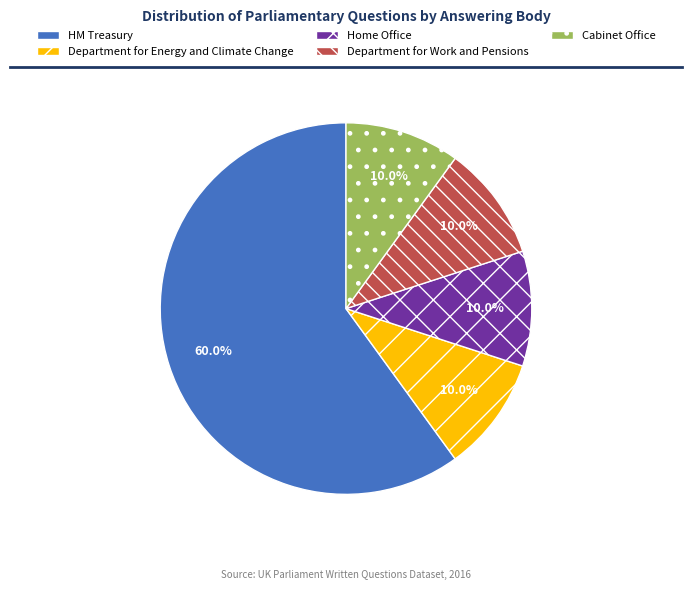

Which slice is the largest?

HM Treasury